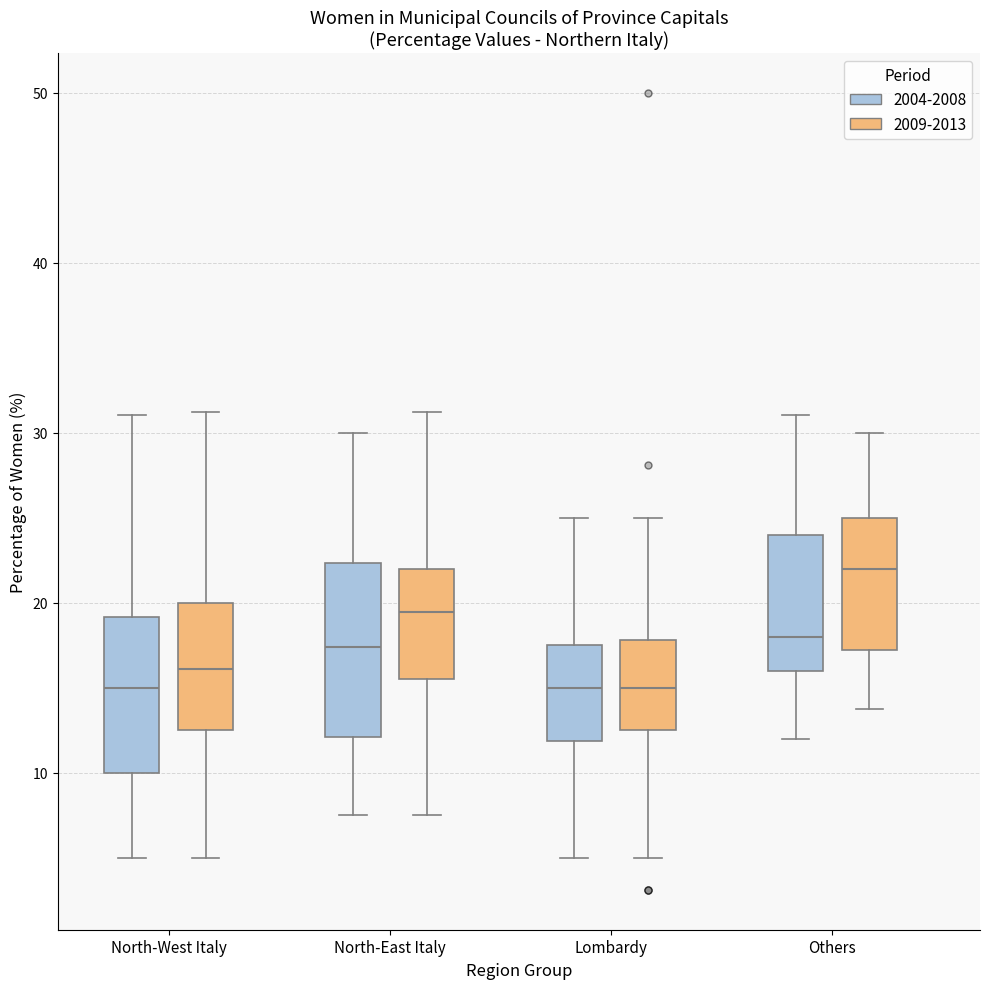

Comparing the boxes themselves (not the whiskers), which one is the tallest?

North-East Italy (2004-2008)